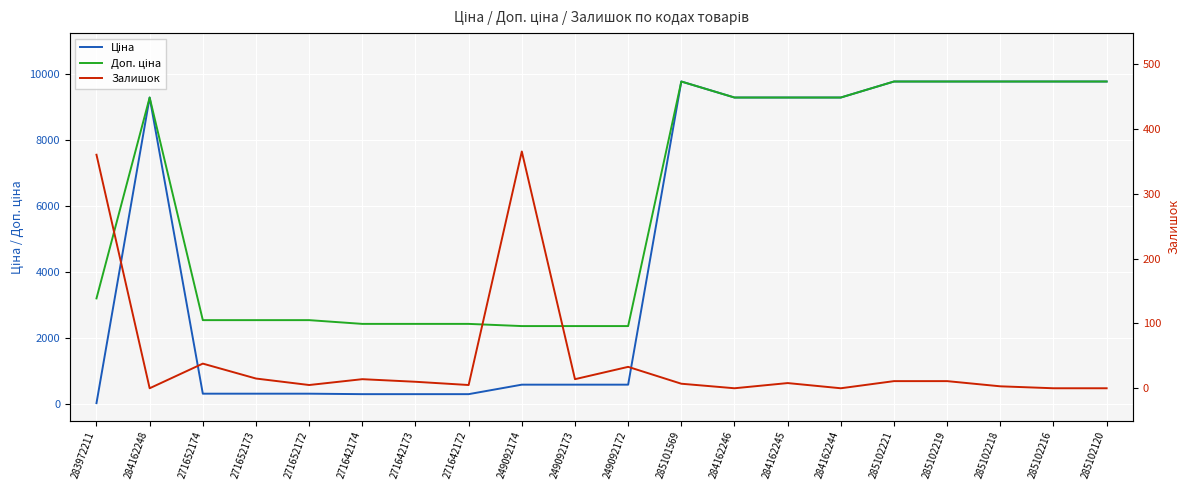

What is the difference between the Залишок values at 249092173 and 284162248?

14.0